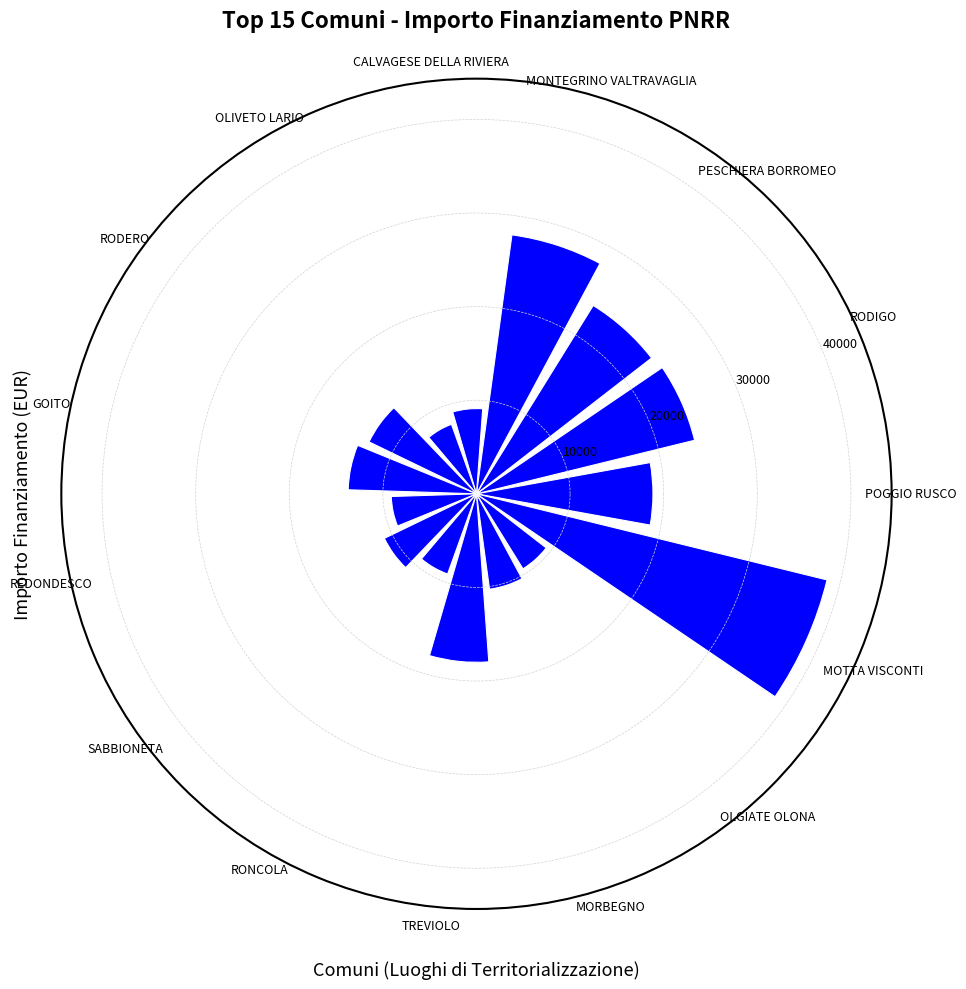

What is the sum of the values at RODIGO and POGGIO RUSCO?

42850